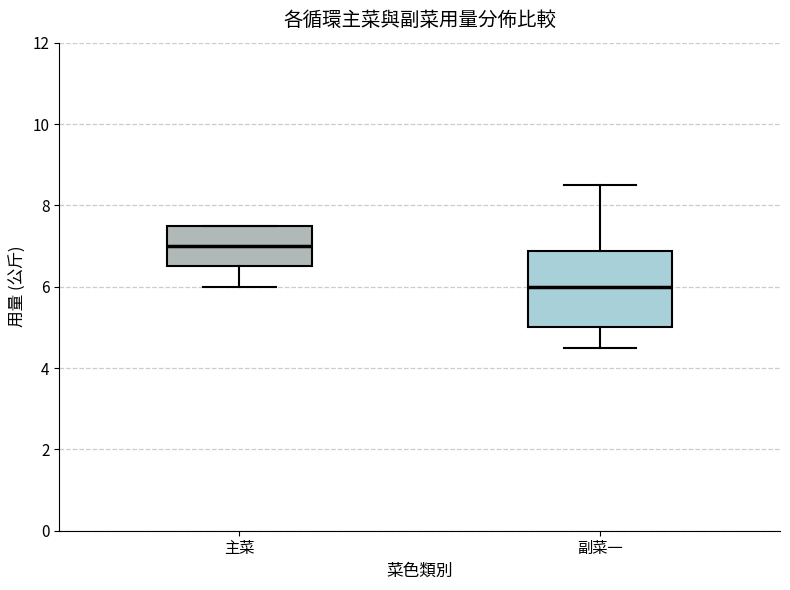

Reading left to right, read every box against the y-axis: the position of its median line, the range the box covers, and the ends of its whiskers. The values are not printed on the chart, so give them approximately, as read against the axis.

主菜: median 7.0, box 6.6 to 7.6, whiskers 6.0 to 7.6
副菜一: median 6.0, box 5.0 to 6.8, whiskers 4.6 to 8.6